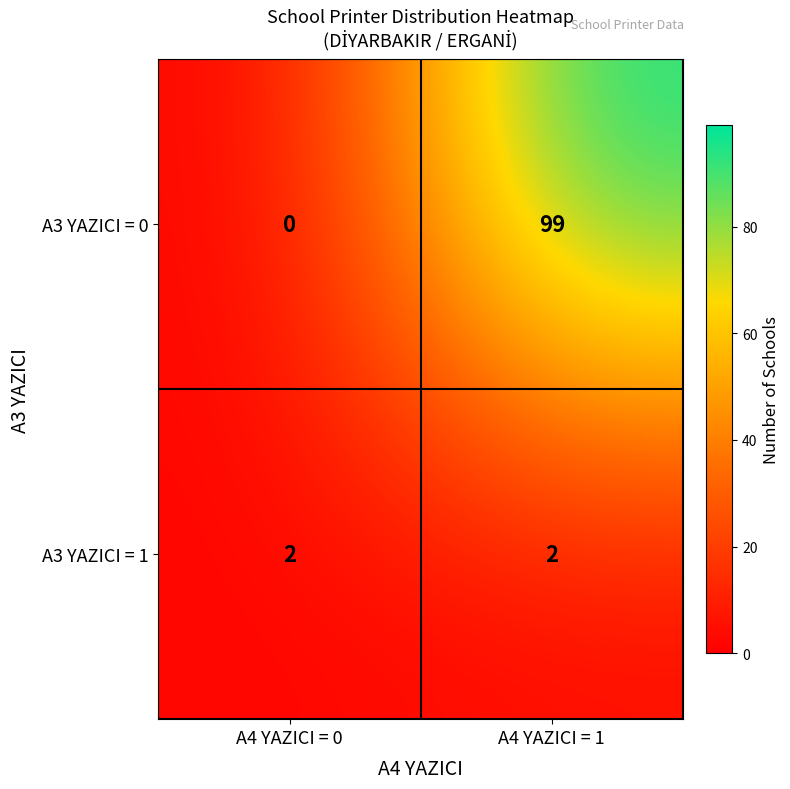

How many series are shown in this chart?

2